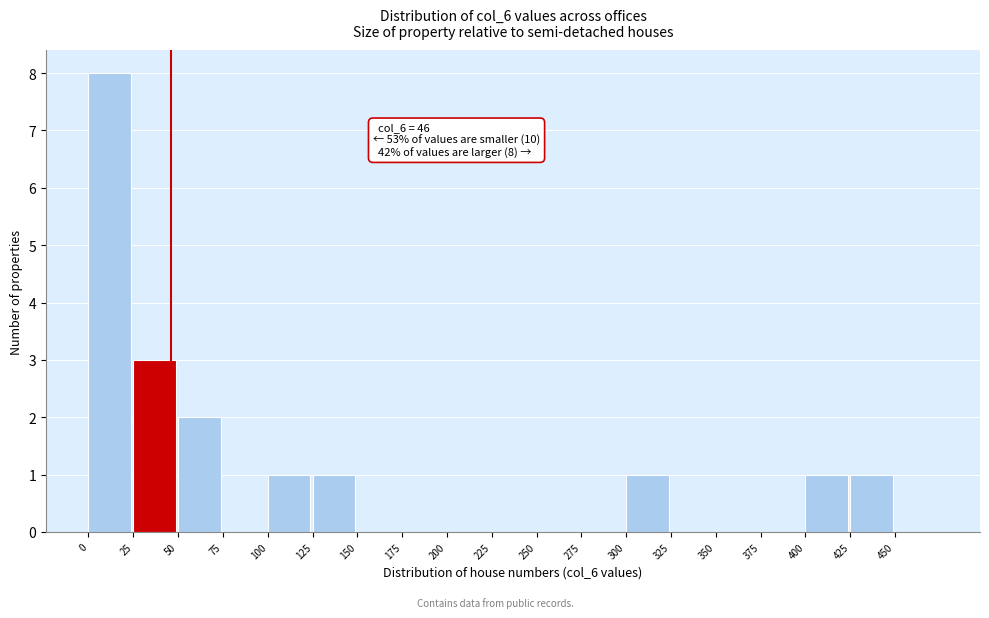

Over which range of the x-axis is the bar tallest?

0 to 25